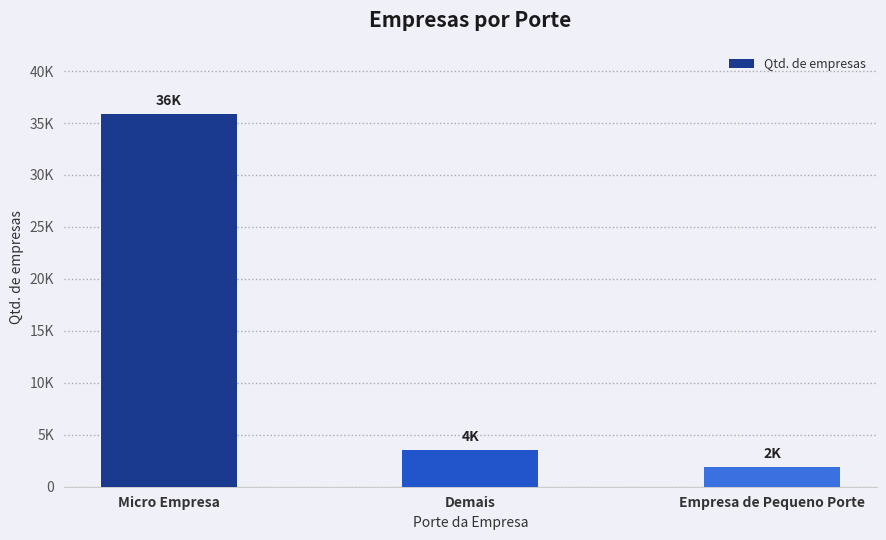

Reading left to right, what are all the values shown in this chart?

35905	3563	1940